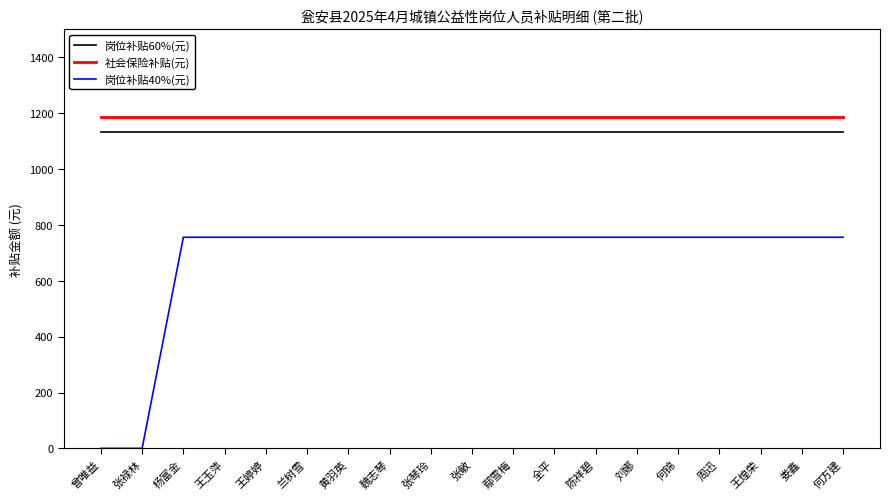

True or false: 岗位补贴40%(元) has a value of 152.2 at 娄鑫.

False